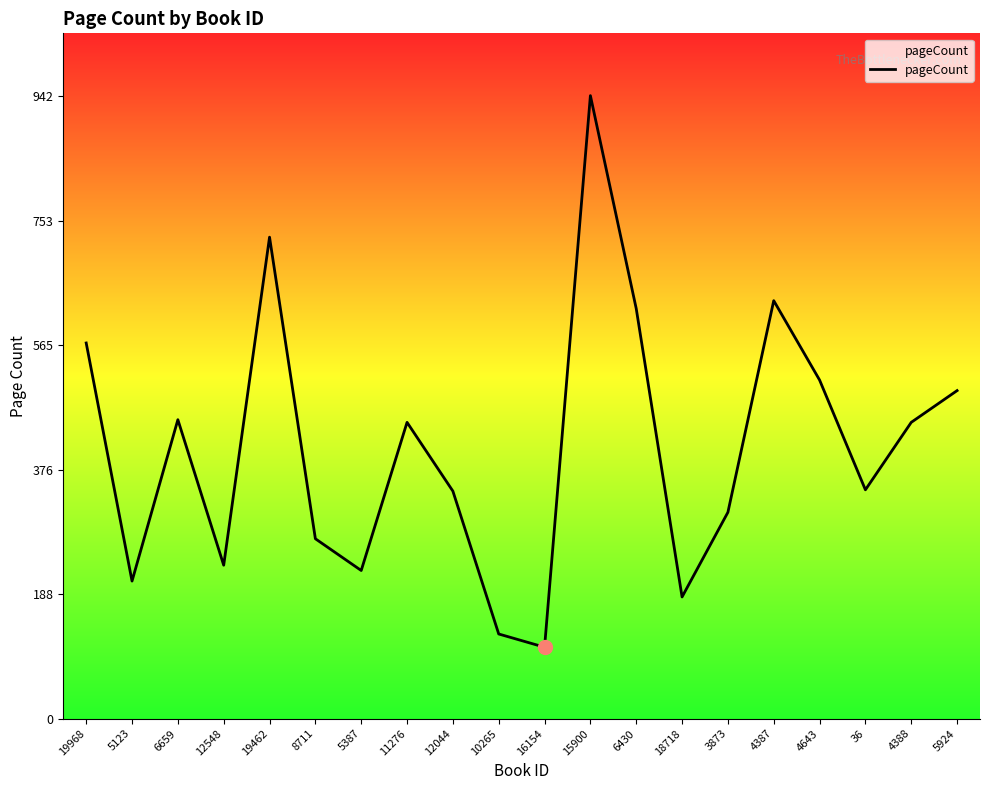

Read the value at 18718.

184